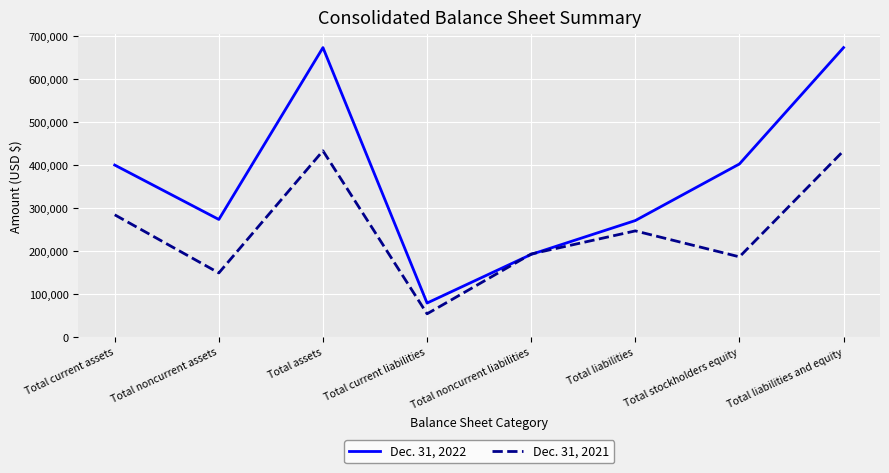

What value does the Dec. 31, 2021 series have at Total stockholders equity, to the nearest 100?

186500